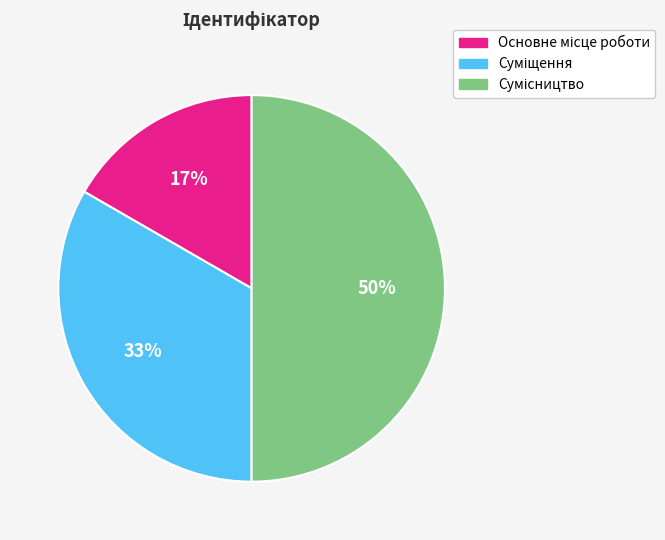

To the nearest percent, what is the average slice percentage?

33%